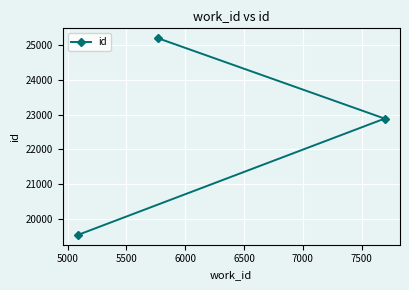

What is the greatest value displayed?

25190